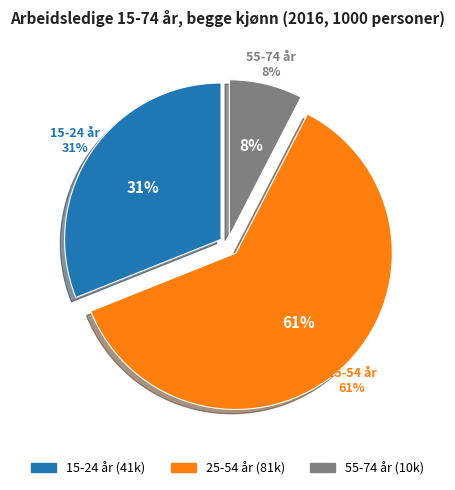

What is the total percentage of 55-74 år and 25-54 år?

68.9%